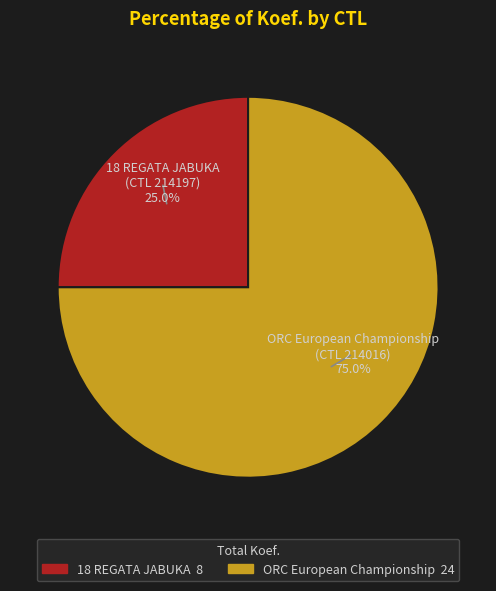

How many segments does this pie chart have?

2